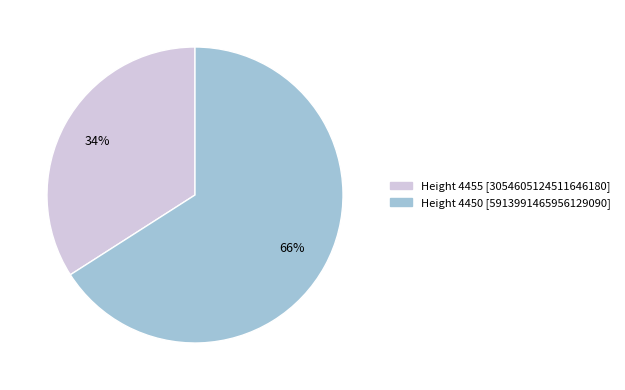

Which slice is the largest?

Height 4450